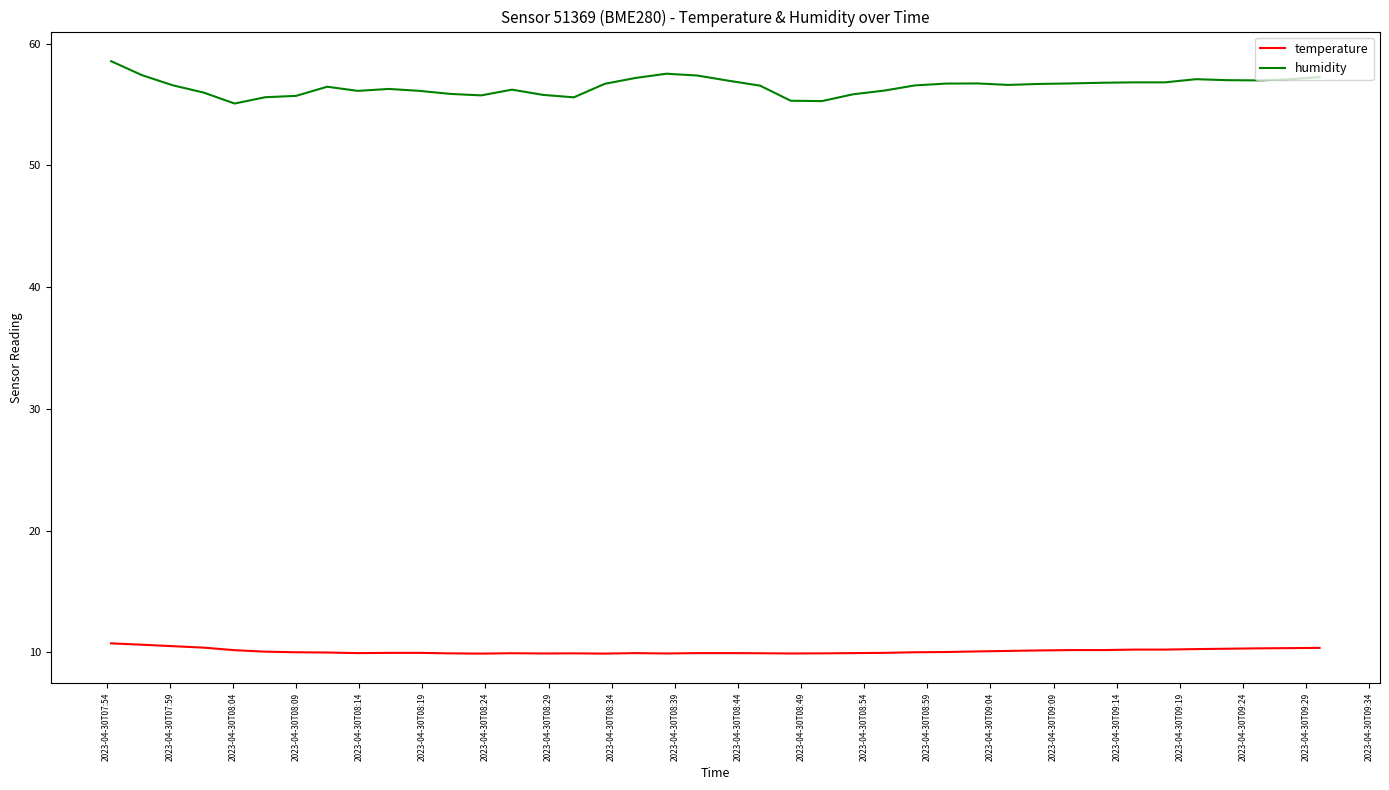

What are all the series names shown in the legend?

temperature, humidity